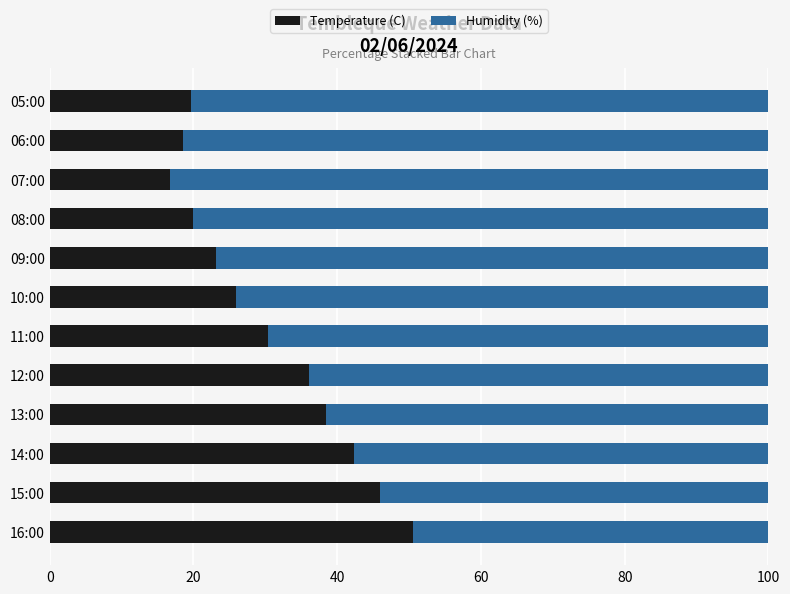

What is the total value across all series at 15:00?

100.0